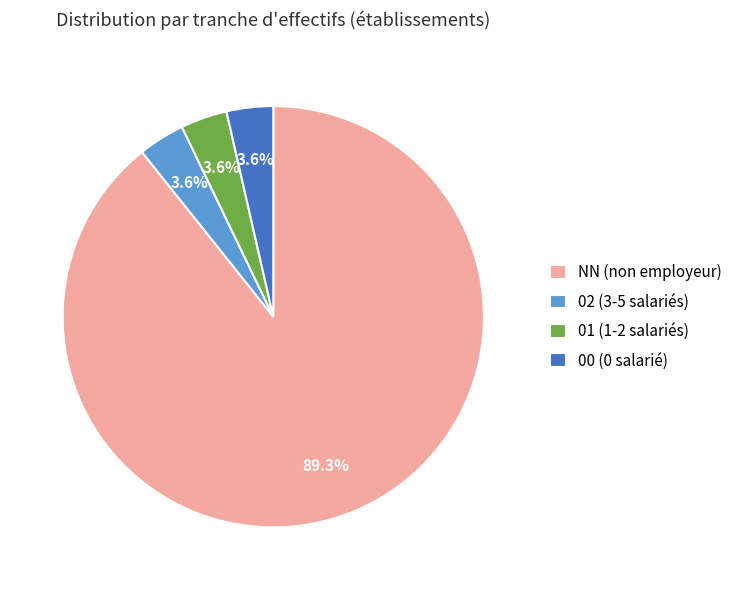

What is the largest slice in the pie chart?

NN (non employeur)